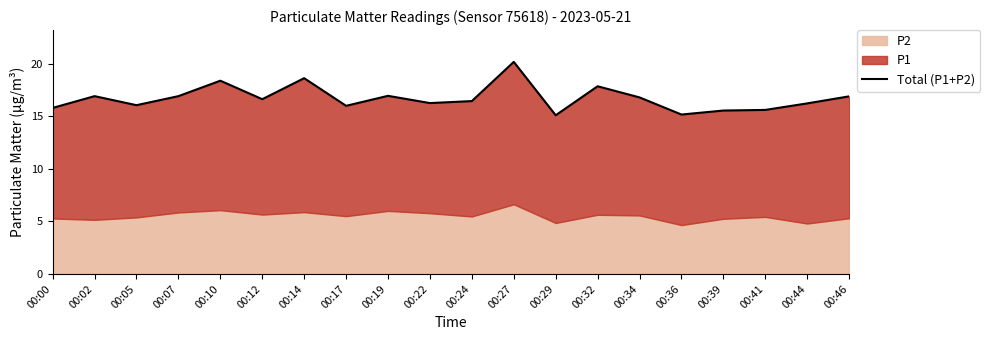

What is the difference between the maximum and second lowest values?

5.0